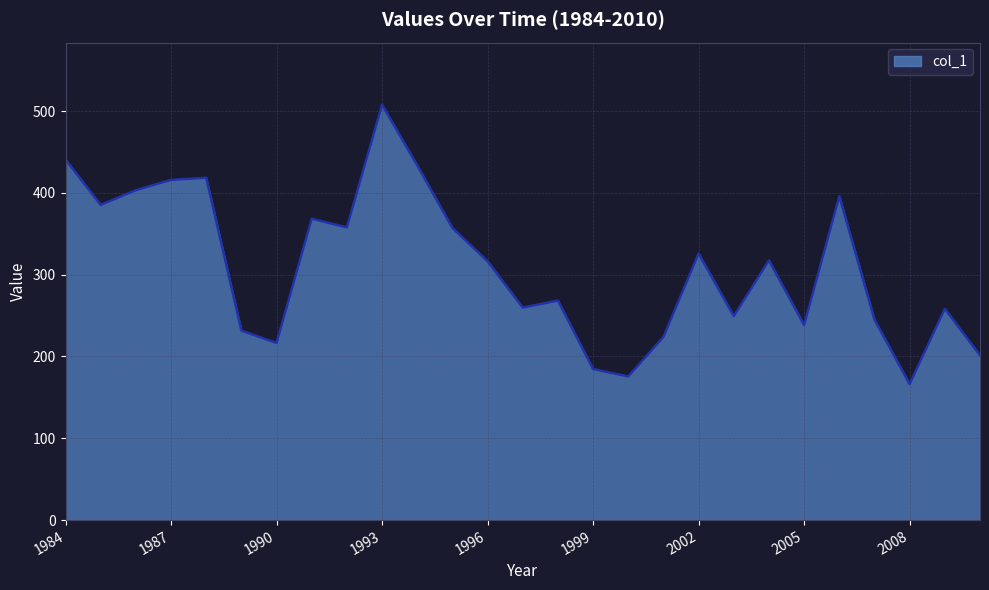

What is the sum of all values?

8360.8